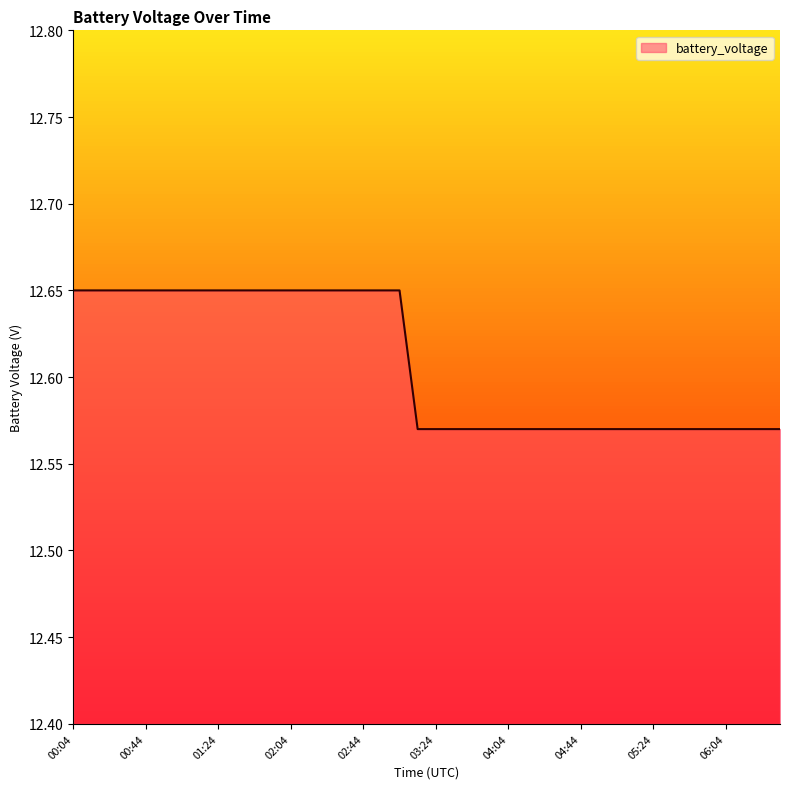

What is the sum of all values?

504.3